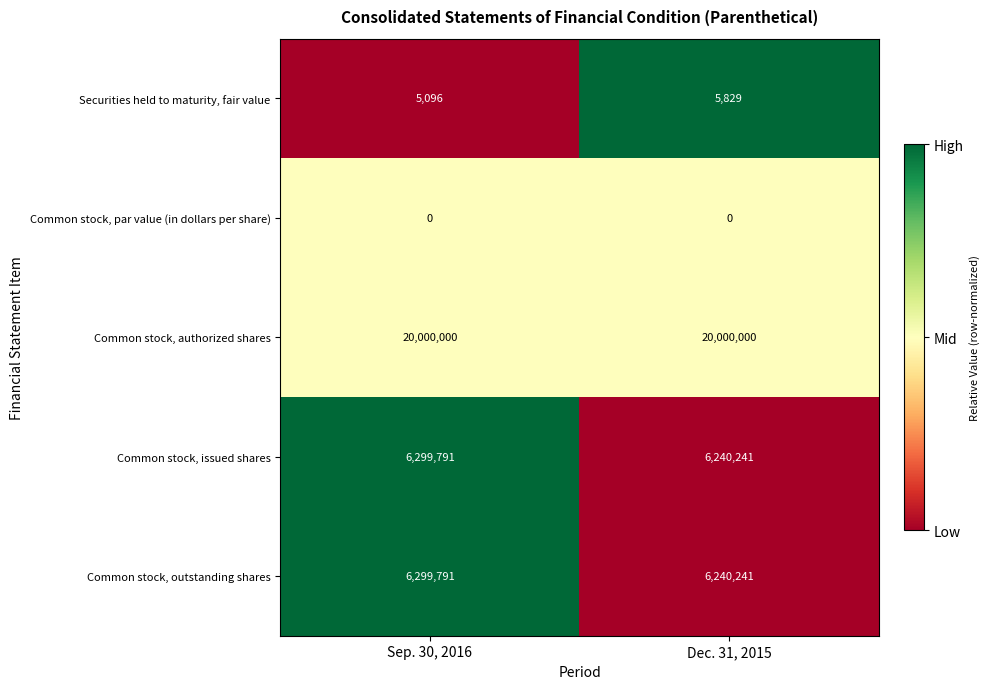

What is the difference between the highest and lowest values at Sep. 30, 2016?

20000000